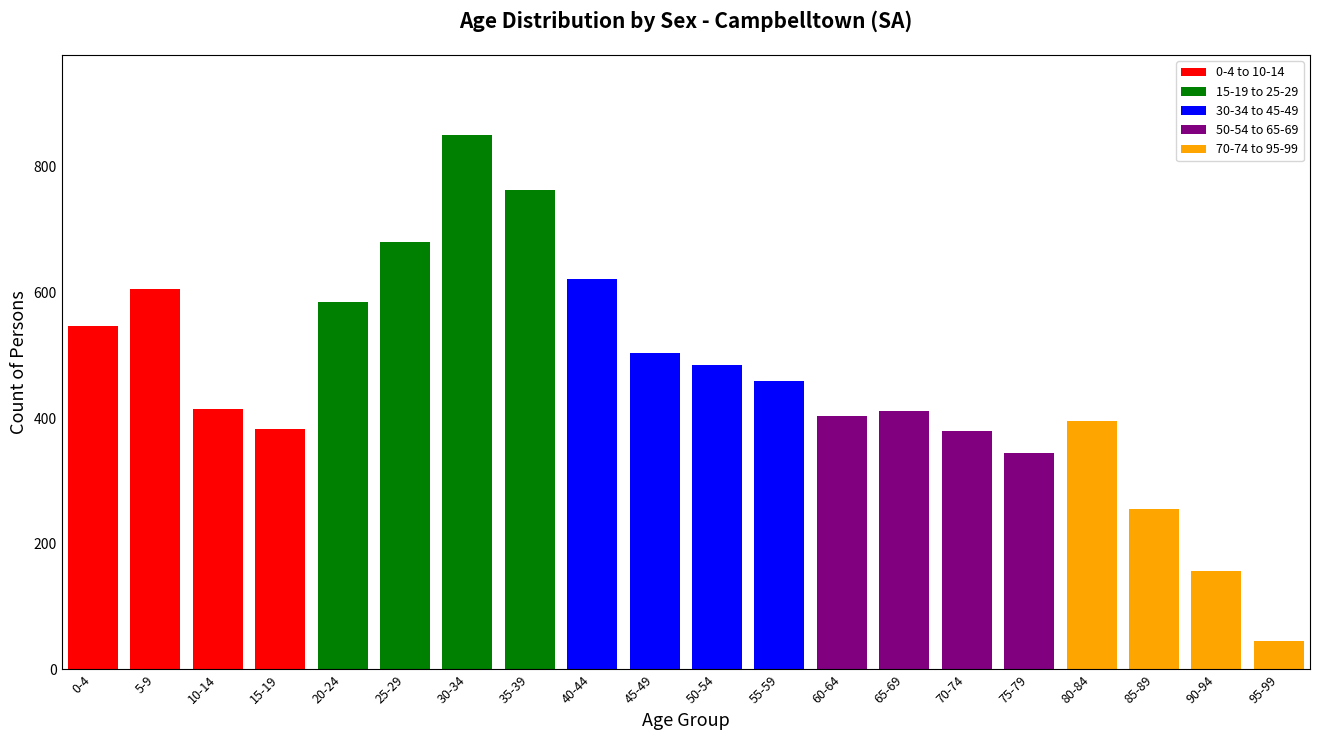

What position from the left is 25-29?

6